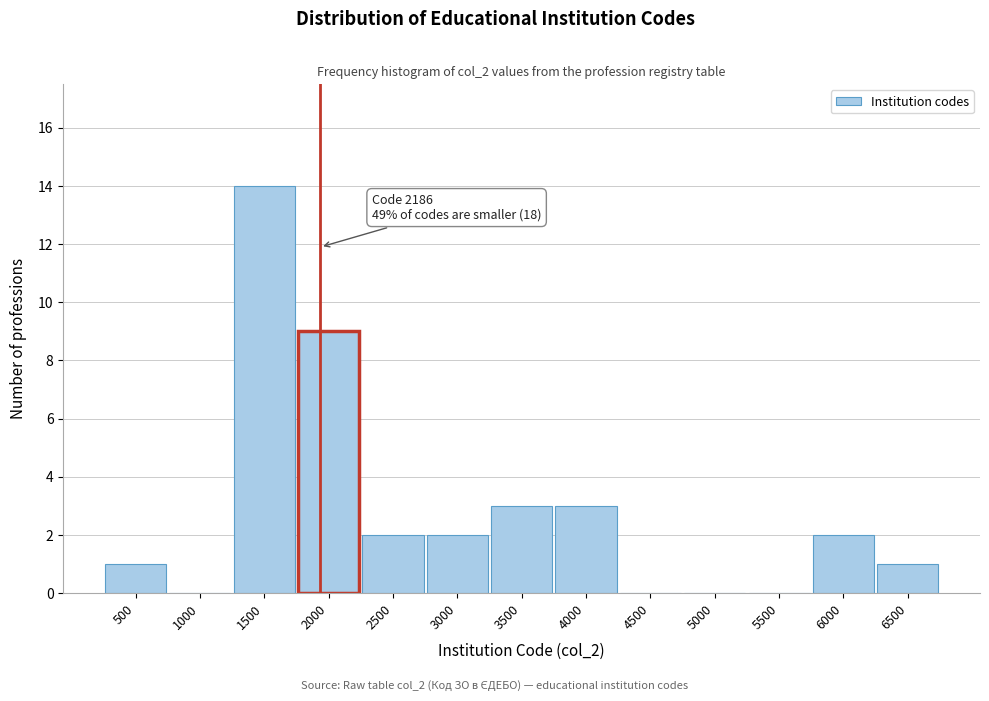

Reading left to right, extract all data points from this chart.

500=1	1000=0	1500=14	2000=9	2500=2	3000=2	3500=3	4000=3	4500=0	5000=0	5500=0	6000=2	6500=1